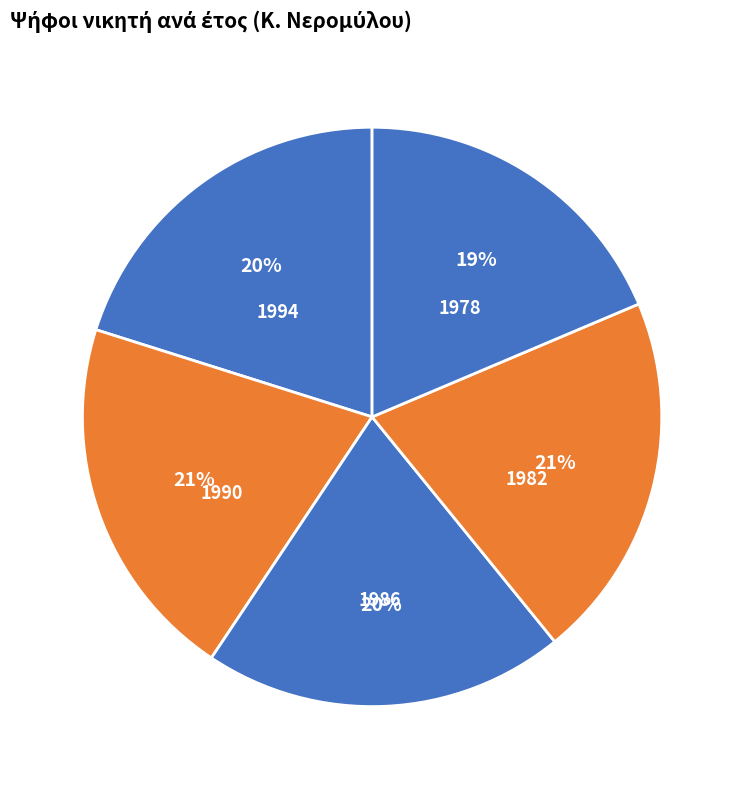

The 1978 slice represents 19% of the pie. True or false?

True